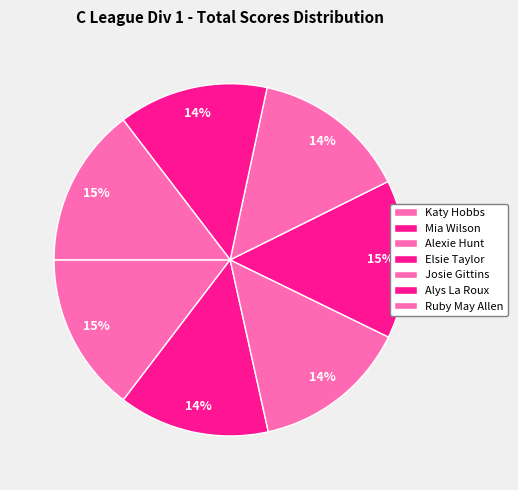

To the nearest percent, what is the difference between the largest and smallest slice percentages?

1%